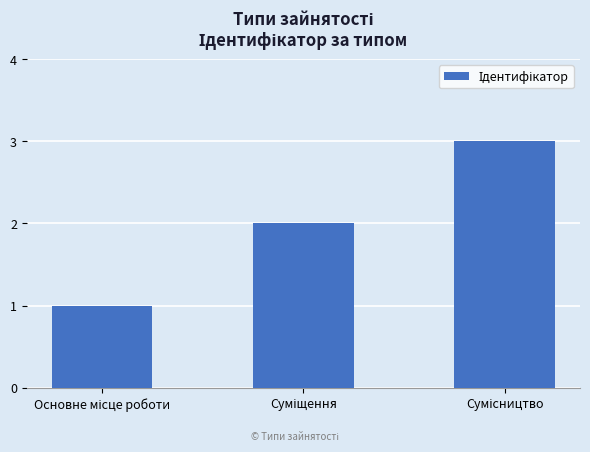

What is the sum of all values?

6